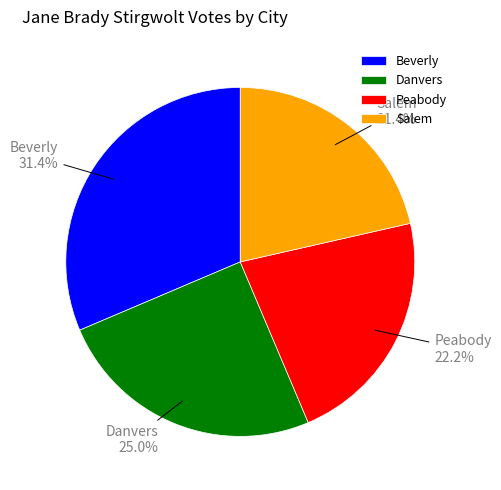

What is the ratio of the value at Beverly to the value at Peabody?

1.4